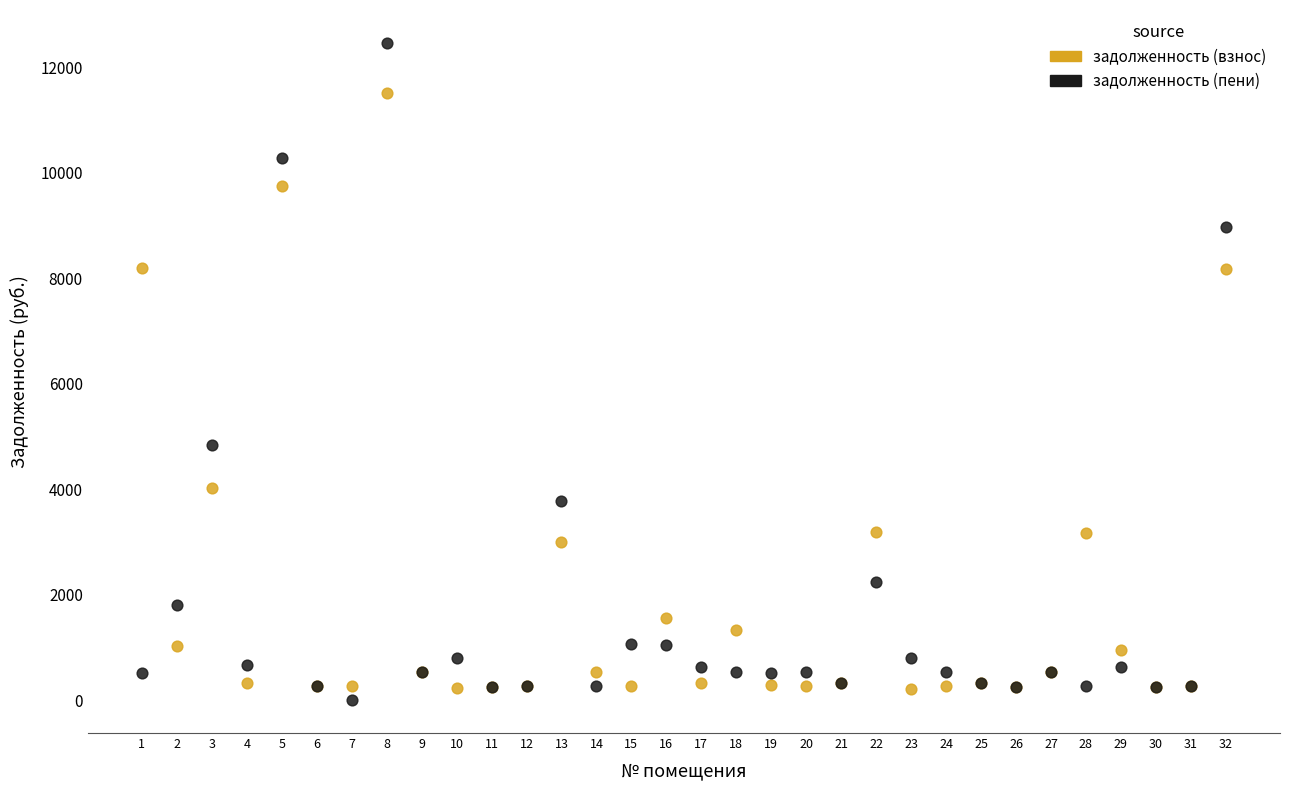

What are all the series names shown in the legend?

задолженность (взнос), задолженность (пени)